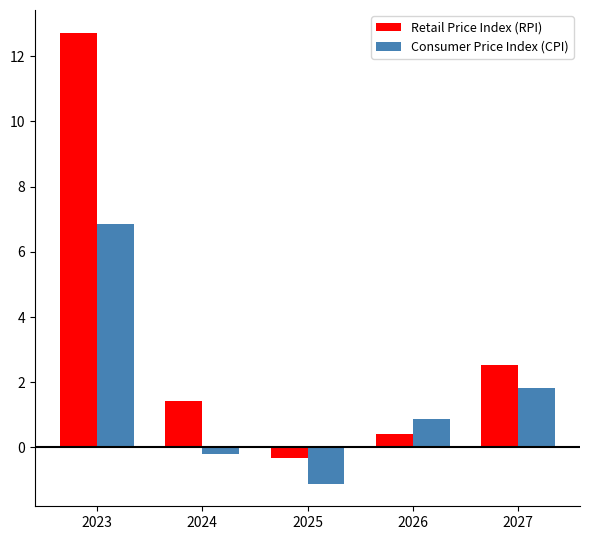

Is the value of Consumer Price Index (CPI) at 2025 greater than the value of Retail Price Index (RPI) at 2027?

No